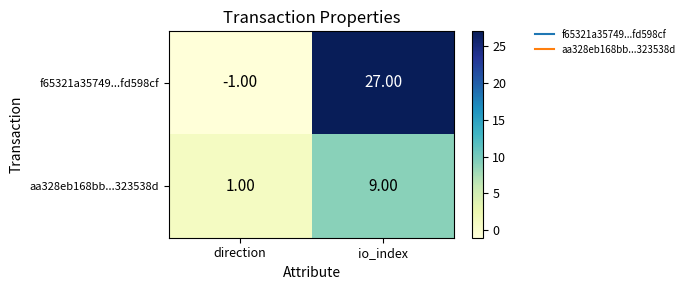

List the series in order of their peak value, lowest first.

aa328eb168bb...323538d, f65321a35749...fd598cf